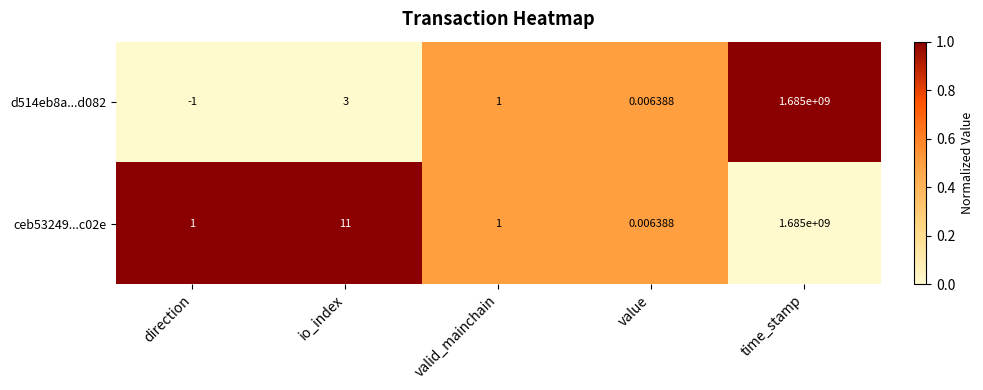

Which series has the largest range (max minus min)?

d514eb8a...d082